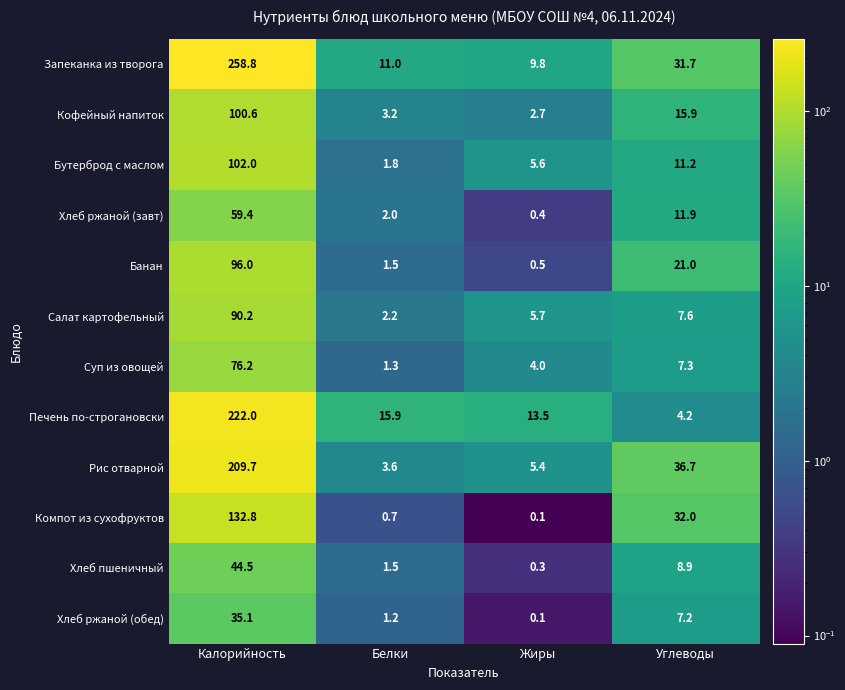

What is the difference between the maximum and minimum values in the Компот из сухофруктов series?

132.7